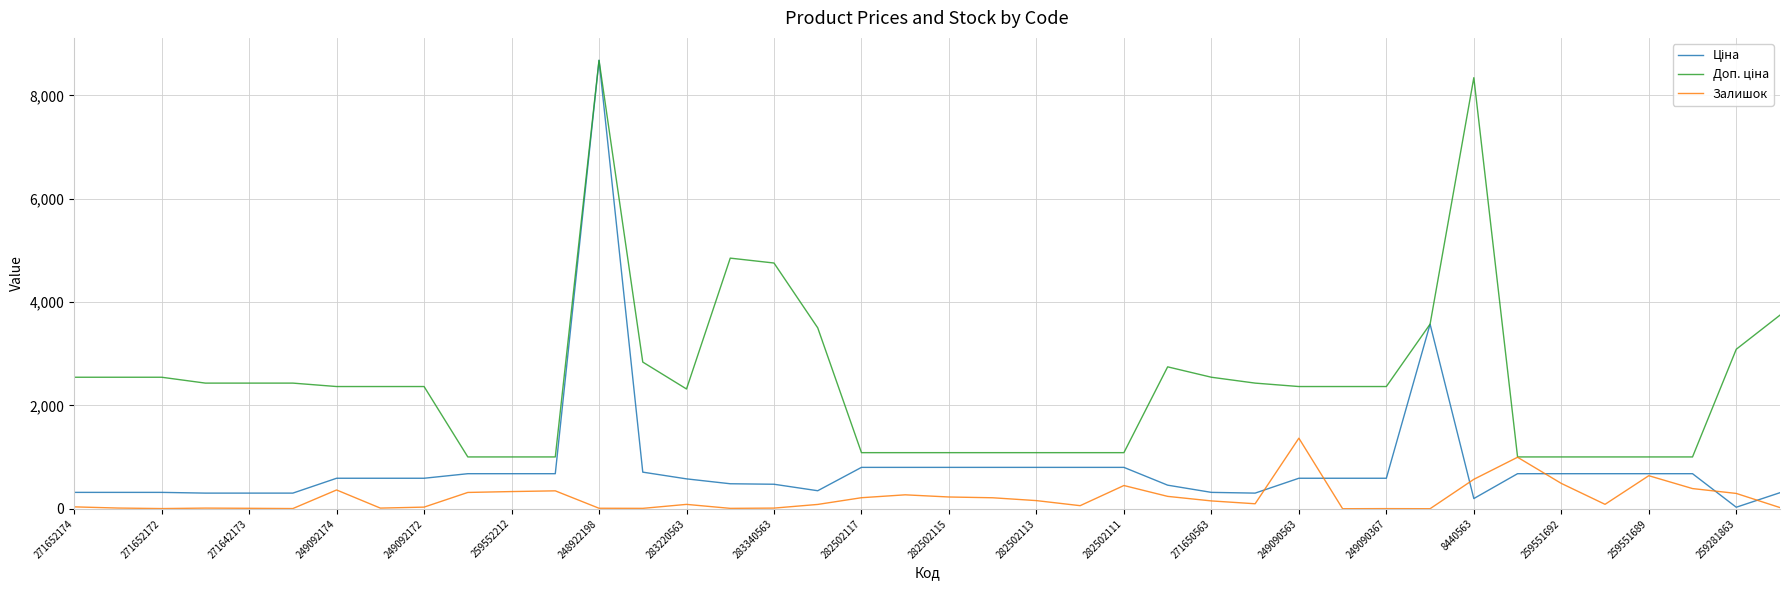

What is the greatest value displayed?

8679.5